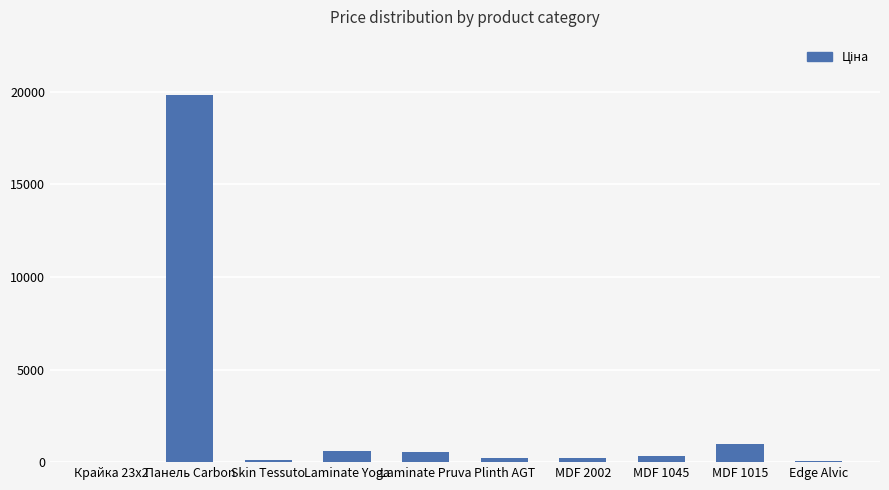

What is the maximum value shown in the chart?

19831.1